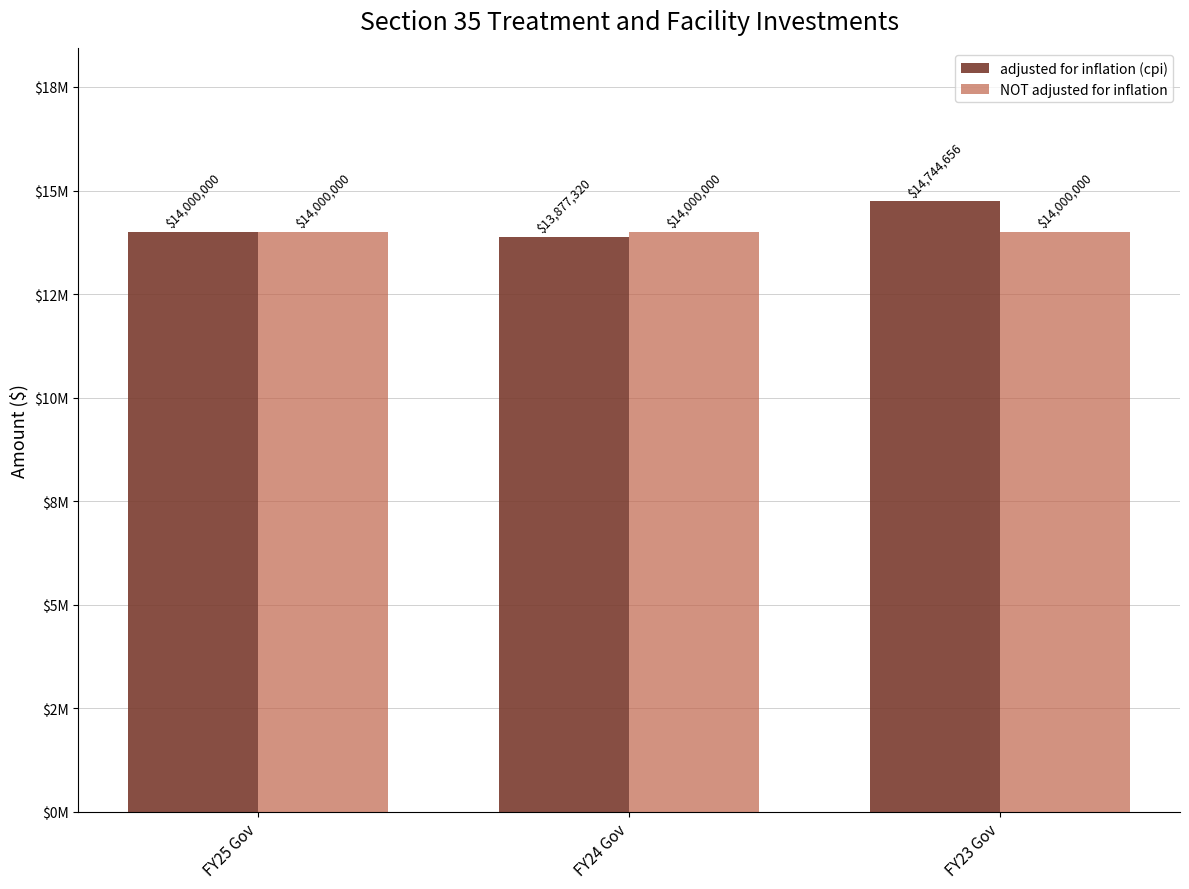

Which series has the largest total across all categories?

adjusted for inflation (cpi)